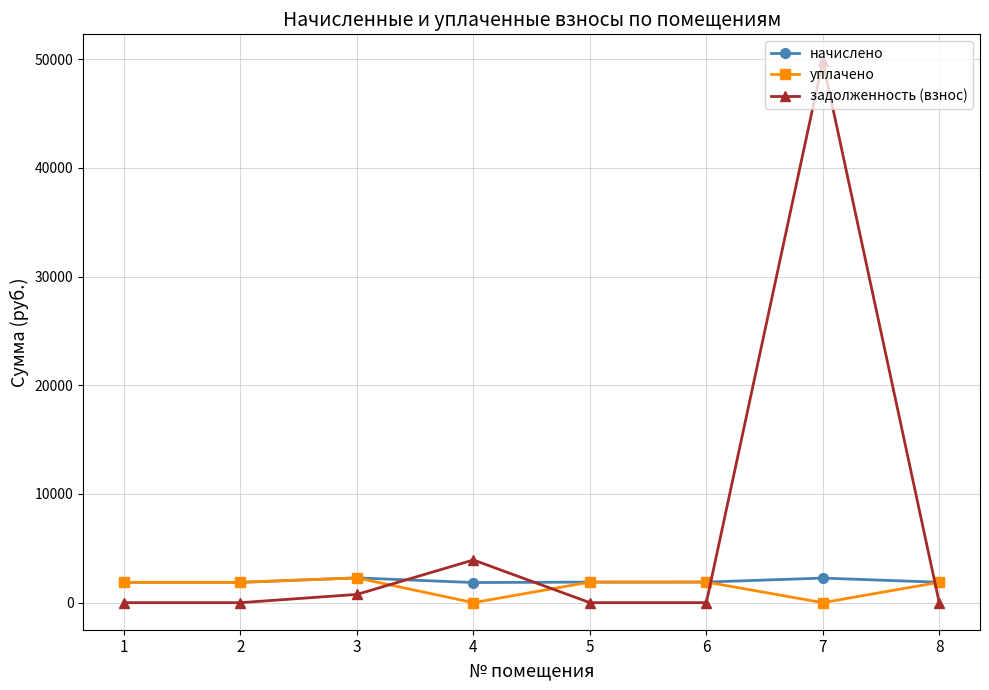

The value of задолженность (взнос) at 5 is 0.0. True or false?

True